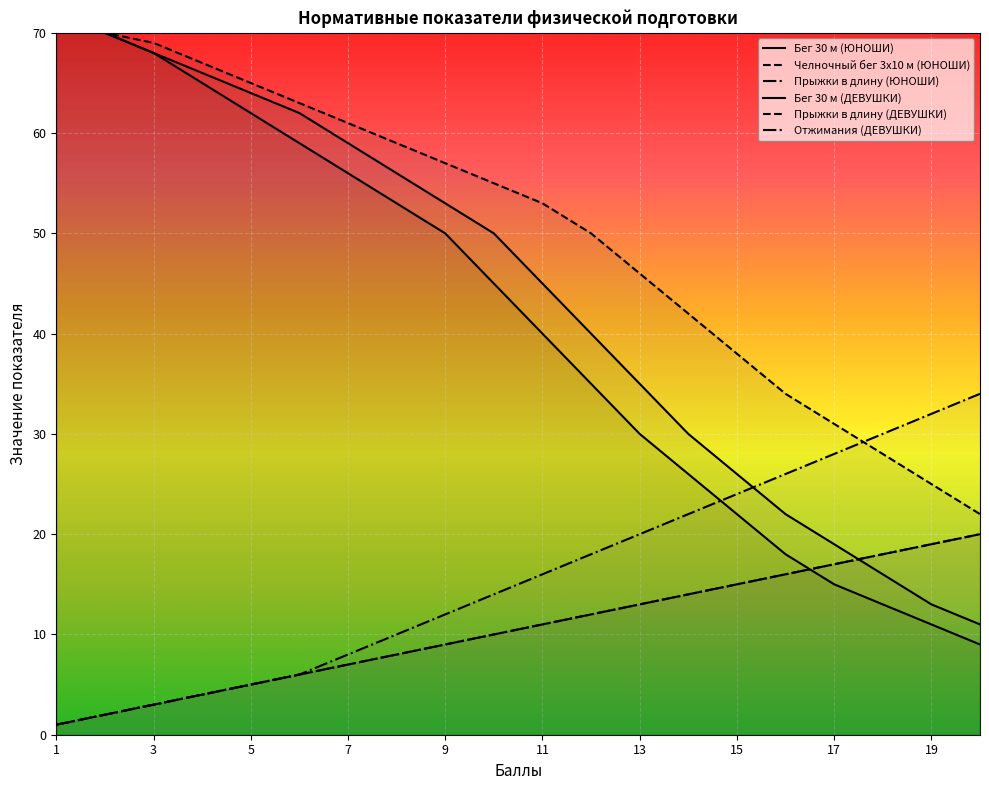

The value of Челночный бег 3x10 м (ЮНОШИ) at 11 is 53. True or false?

True